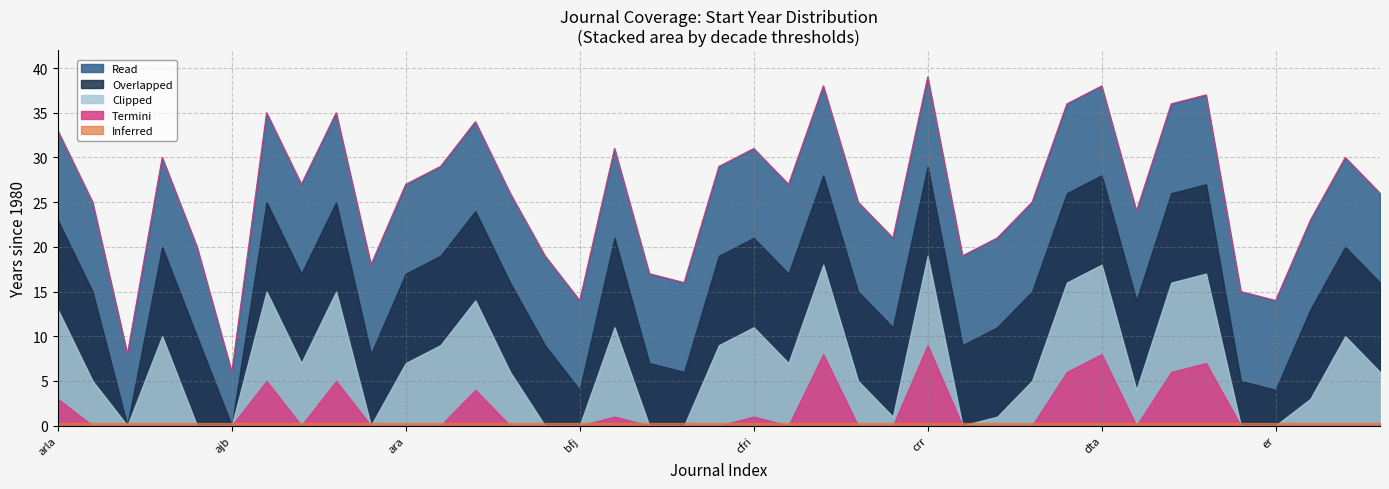

List the labels in order of value, largest first.

crr, cc, dta, dprg, ccsm, dlp, asr, aam, ajim, arla, bepam, cfri, ajems, edi, apjba, caer, arch, ara, cms, bjm, emjb, arj, cr, cpoib, dlo, ecam, ci, cg, afr, bij, ccij, apjml, bpmj, cdi, dpm, bfj, er, aaaj, ajb